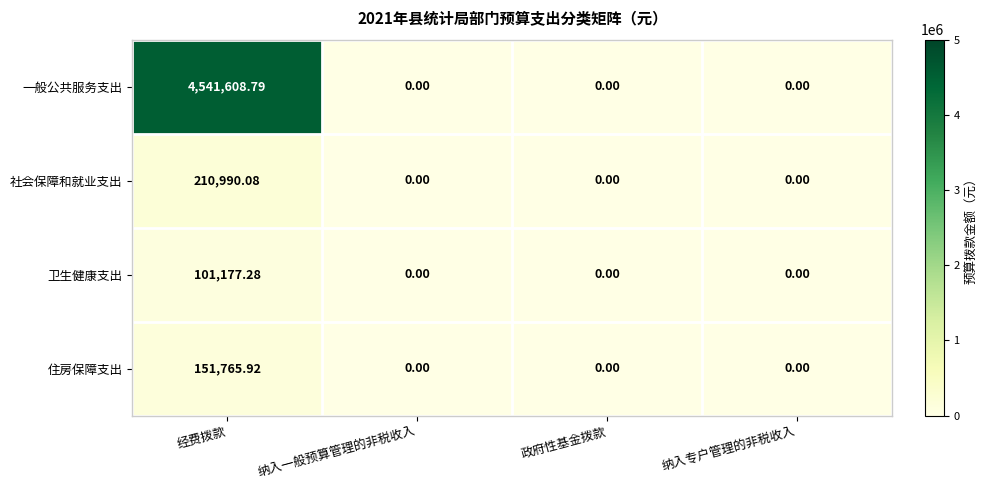

Between 经费拨款 and 纳入专户管理的非税收入, which series saw the biggest shift?

一般公共服务支出